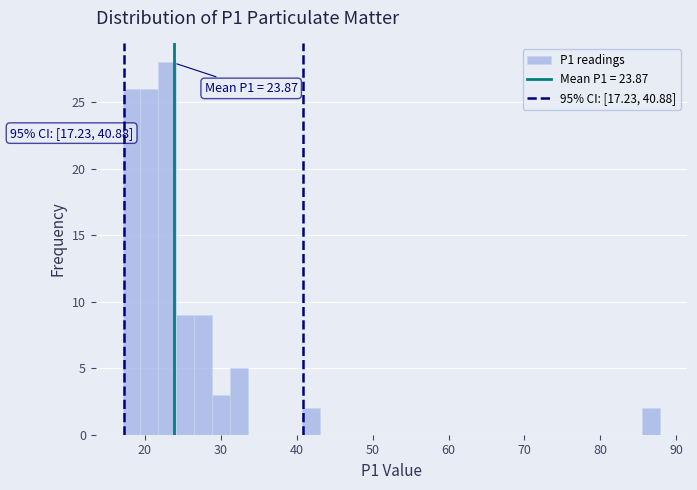

Read against the x-axis, roughly where is the centre of the tallest bar?

23